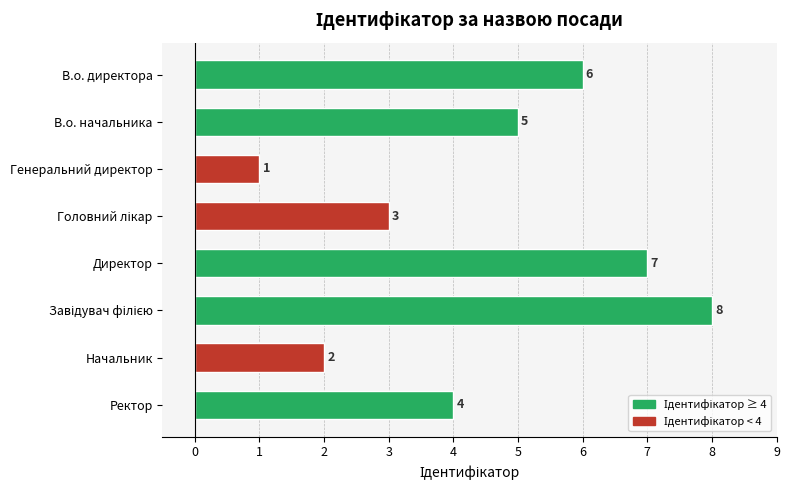

What is the difference between the maximum and second lowest values?

6